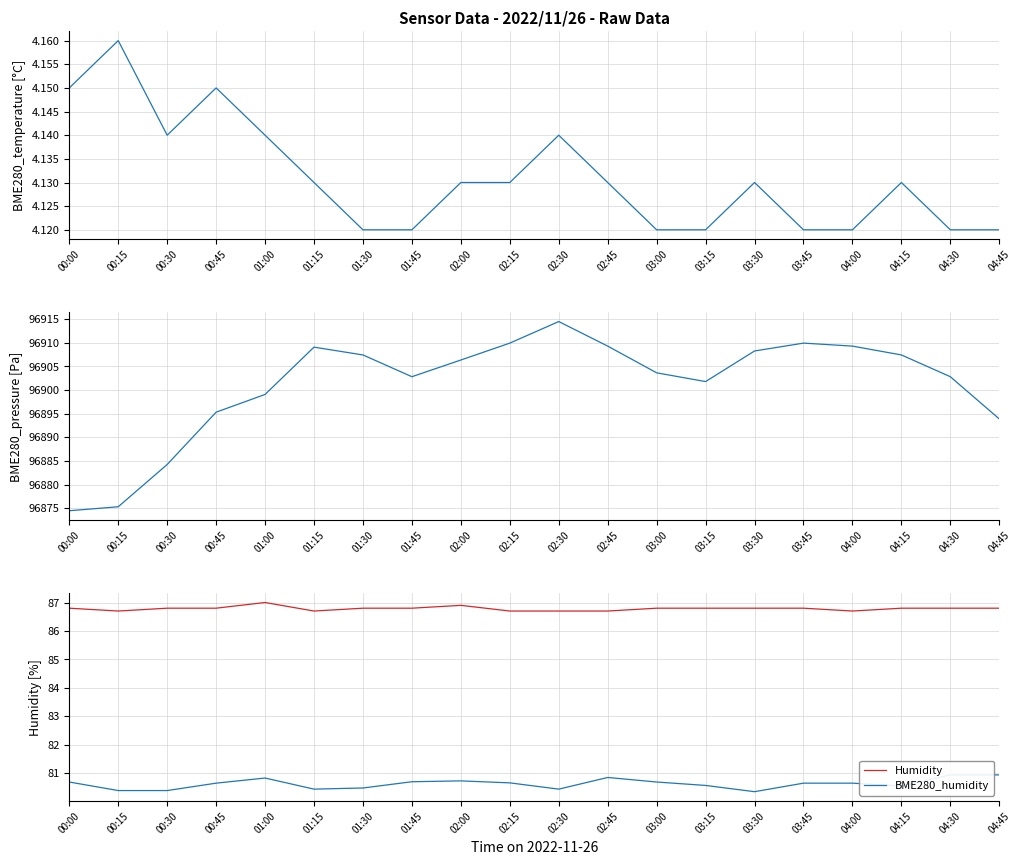

Reading left to right, transcribe all the data shown in this chart.

BME280_temperature: 00:00=4.2	00:15=4.2	00:30=4.1	00:45=4.2	01:00=4.1	01:15=4.1	01:30=4.1	01:45=4.1	02:00=4.1	02:15=4.1	02:30=4.1	02:45=4.1	03:00=4.1	03:15=4.1	03:30=4.1	03:45=4.1	04:00=4.1	04:15=4.1	04:30=4.1	04:45=4.1
BME280_pressure: 00:00=96874.5	00:15=96875.3	00:30=96884.2	00:45=96895.3	01:00=96899.1	01:15=96909.1	01:30=96907.4	01:45=96902.8	02:00=96906.3	02:15=96909.9	02:30=96914.5	02:45=96909.3	03:00=96903.6	03:15=96901.8	03:30=96908.2	03:45=96909.9	04:00=96909.3	04:15=96907.4	04:30=96902.8	04:45=96893.9
Humidity: 00:00=86.8	00:15=86.7	00:30=86.8	00:45=86.8	01:00=87.0	01:15=86.7	01:30=86.8	01:45=86.8	02:00=86.9	02:15=86.7	02:30=86.7	02:45=86.7	03:00=86.8	03:15=86.8	03:30=86.8	03:45=86.8	04:00=86.7	04:15=86.8	04:30=86.8	04:45=86.8
BME280_humidity: 00:00=80.7	00:15=80.4	00:30=80.4	00:45=80.7	01:00=80.8	01:15=80.4	01:30=80.5	01:45=80.7	02:00=80.7	02:15=80.7	02:30=80.4	02:45=80.8	03:00=80.7	03:15=80.6	03:30=80.3	03:45=80.7	04:00=80.7	04:15=80.5	04:30=80.9	04:45=80.9